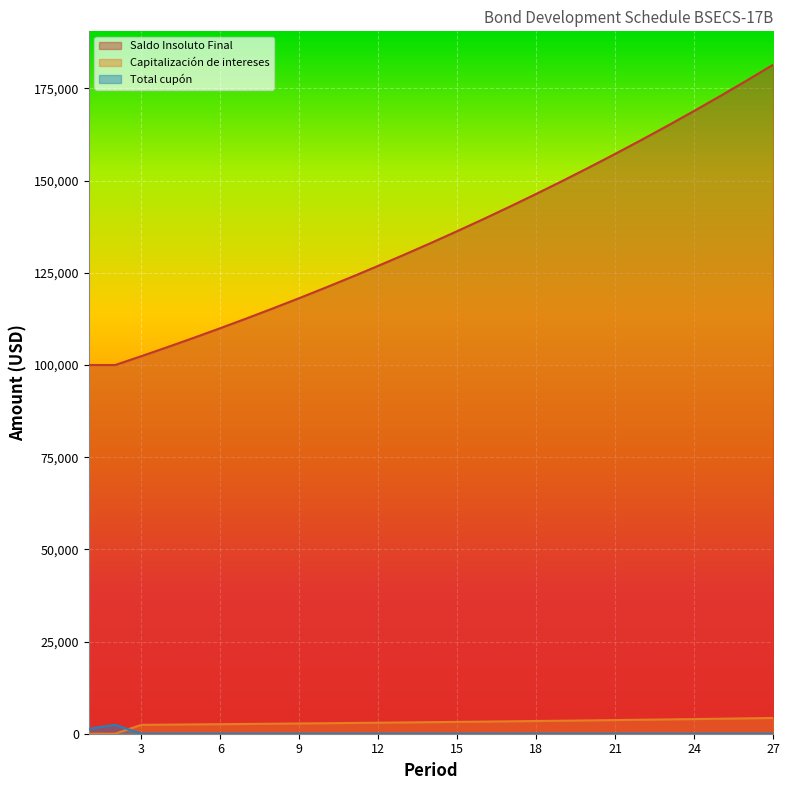

True or false: Capitalización de intereses has a value of 975.6 at 23.

False